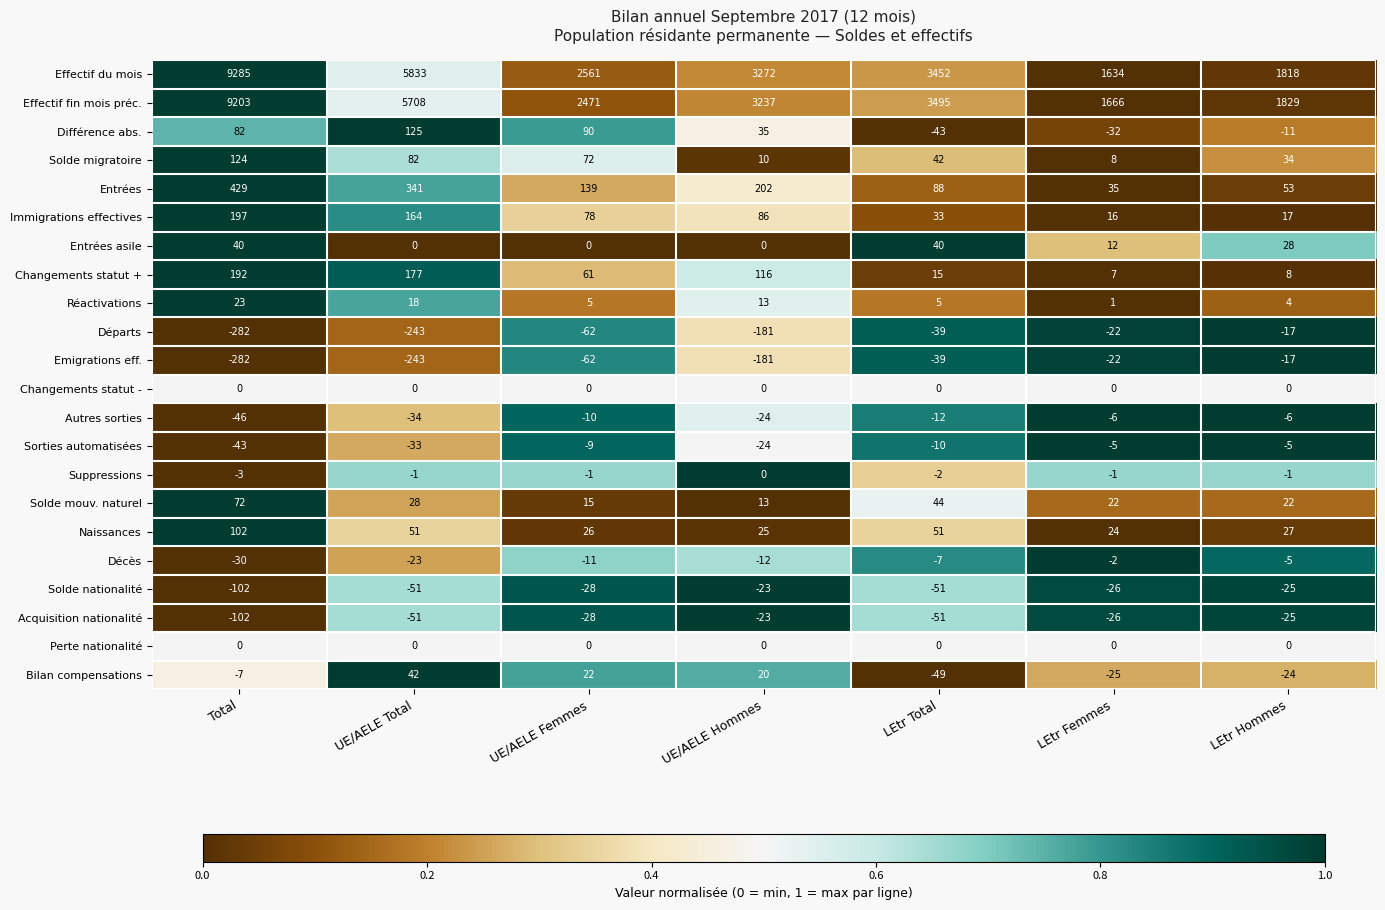

Rank the categories by Effectif fin mois préc. value from lowest to highest.

LEtr Femmes, LEtr Hommes, UE/AELE Femmes, UE/AELE Hommes, LEtr Total, UE/AELE Total, Total